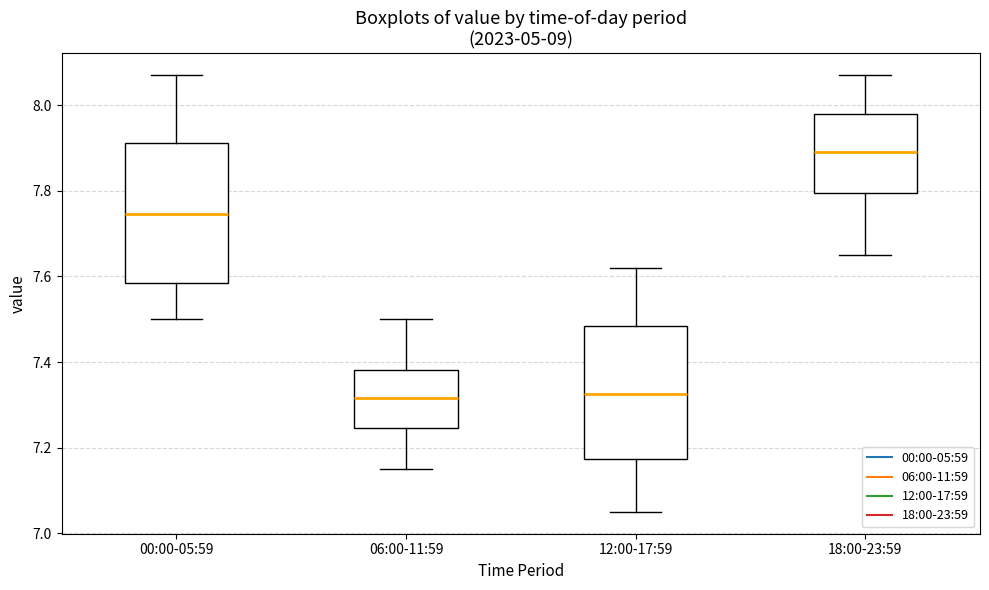

Where is the lower edge of the box for 06:00-11:59 on the y-axis? The values are not printed on the chart, so give them approximately, as read against the axis.

7.24